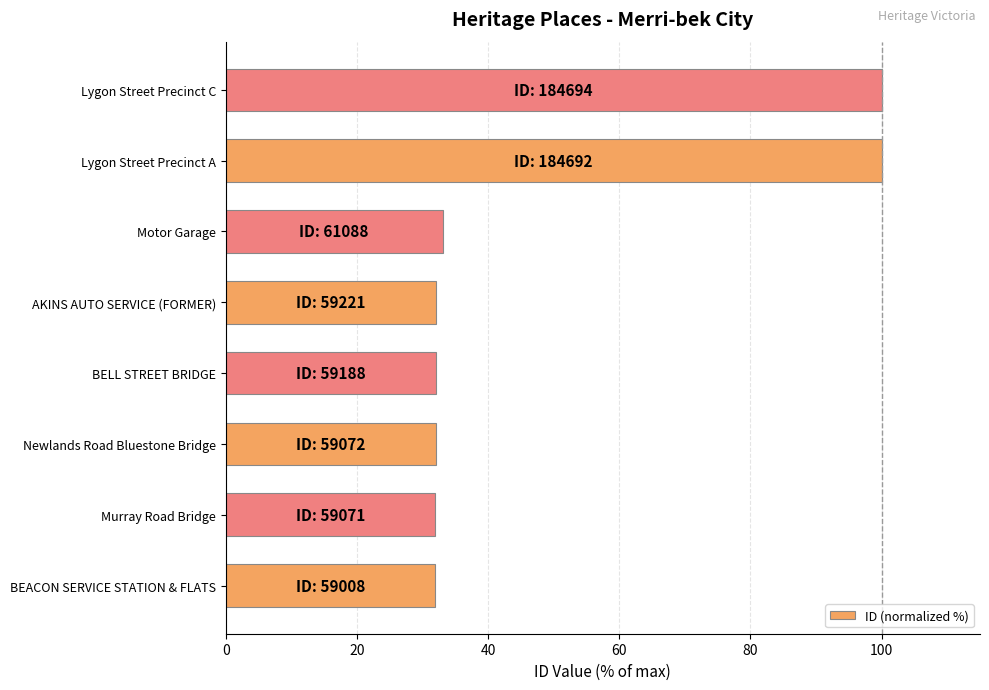

True or false: the data shows 47.8 at Motor Garage.

False